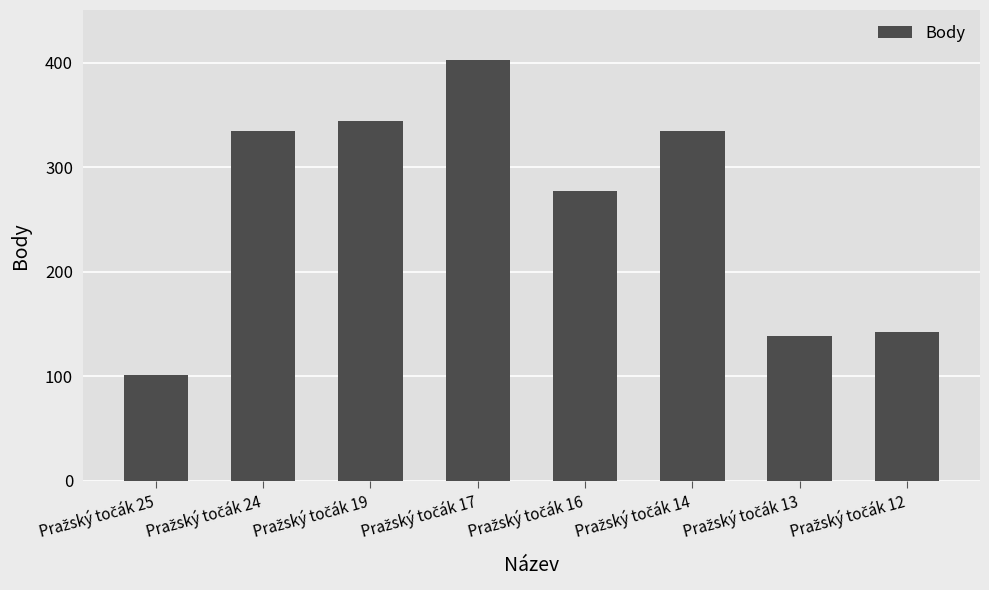

What is the value of the 1st bar from the left?

101